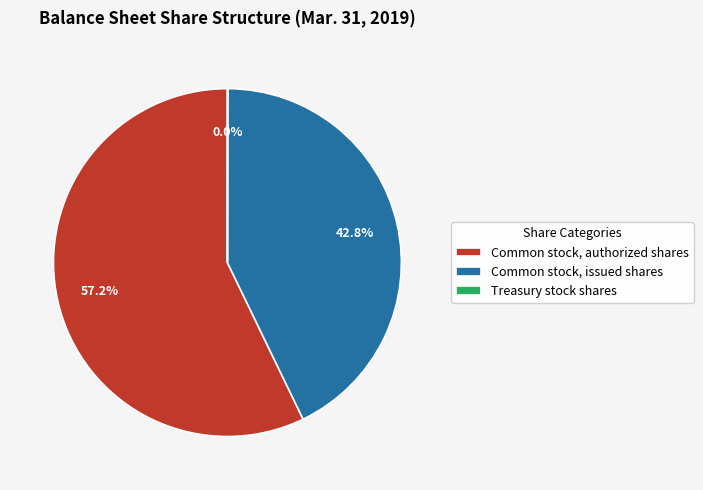

Which slice is the largest?

Common stock, authorized shares